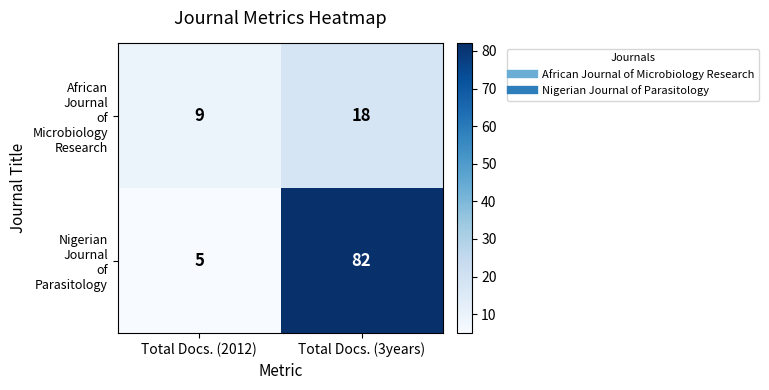

At which category is the sum across all series the highest?

Total Docs. (3years)